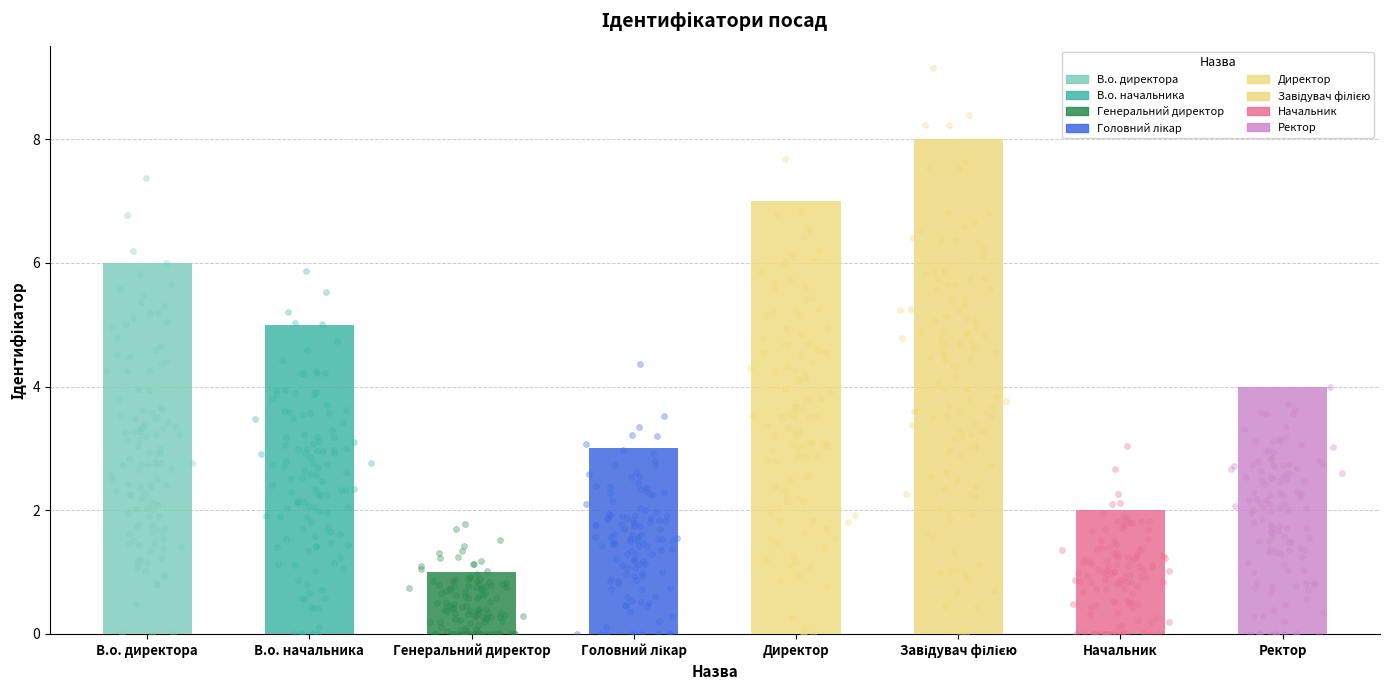

Which has a higher value, Головний лікар or Начальник?

Головний лікар